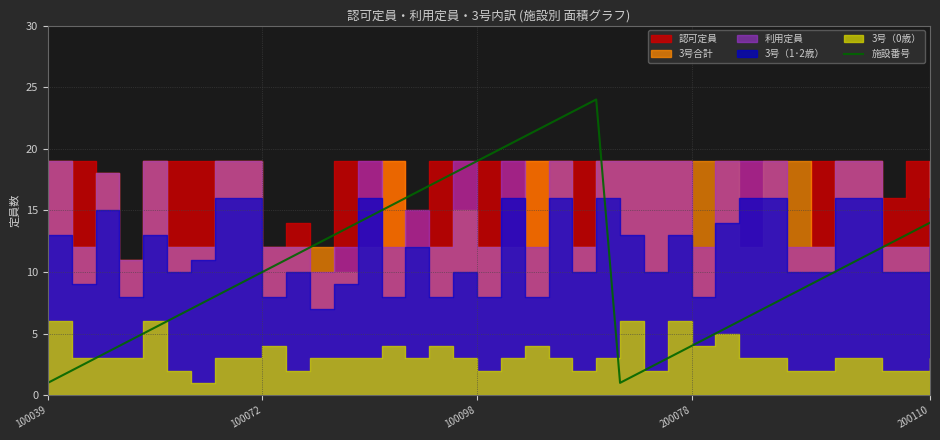

What is the maximum value for 施設番号?

24